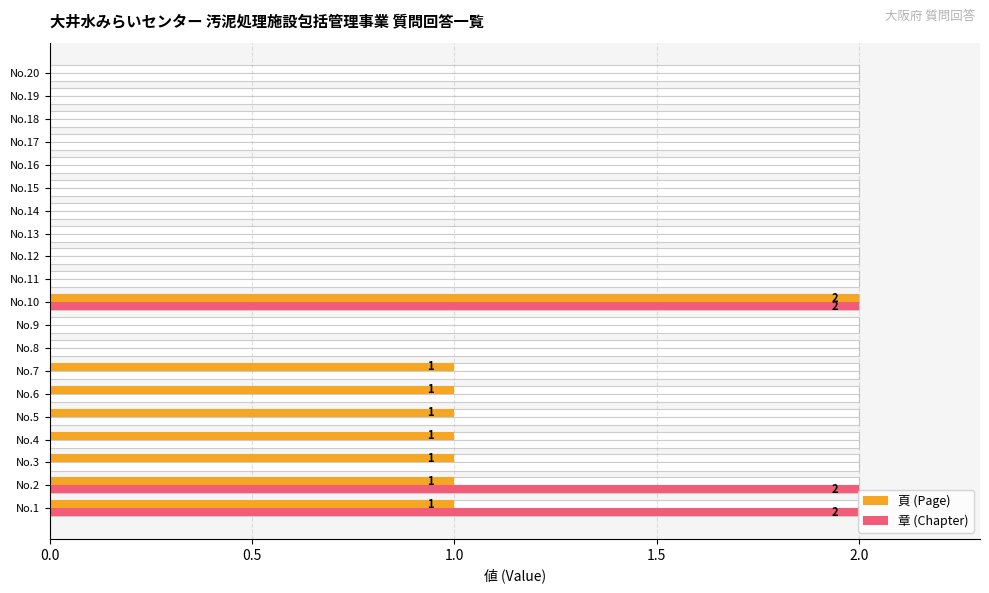

True or false: 頁 (Page) has a value of 1 at No.2.

True